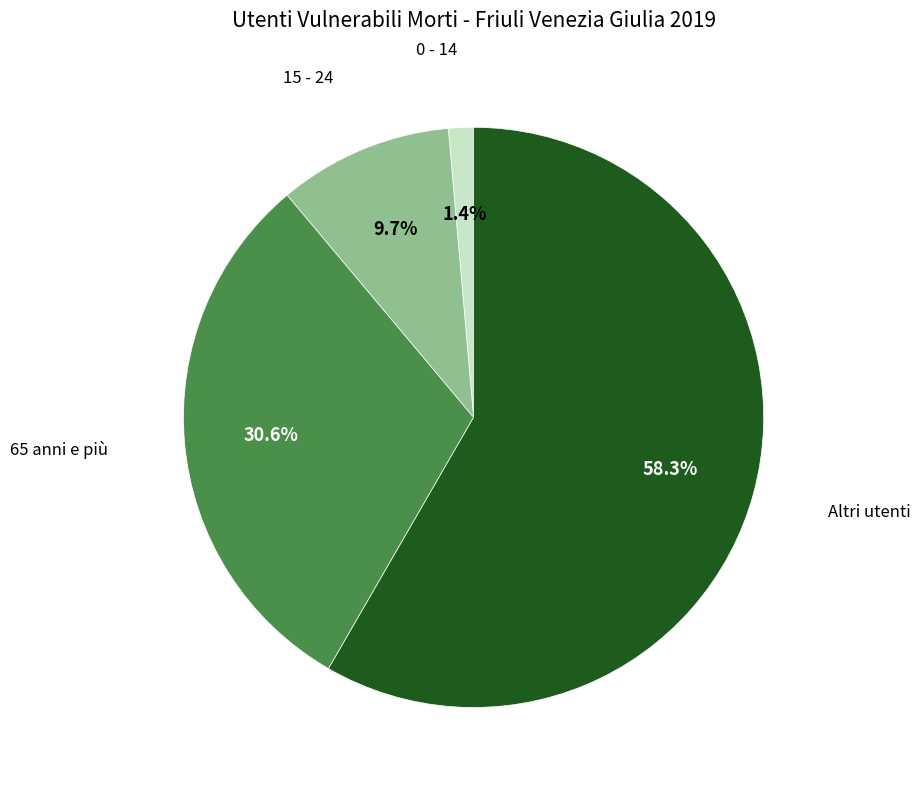

Does any single category account for the majority?

Yes